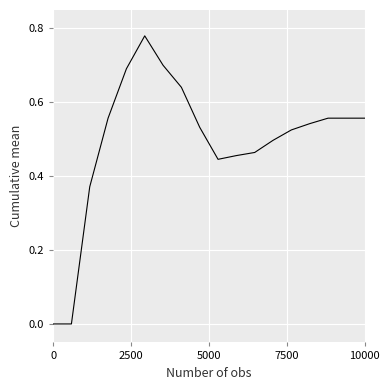

Reading right to left, transcribe all the data shown in this chart.

0.6	0.6	0.6	0.5	0.5	0.5	0.5	0.5	0.4	0.5	0.6	0.7	0.8	0.7	0.6	0.4	0.0	0.0